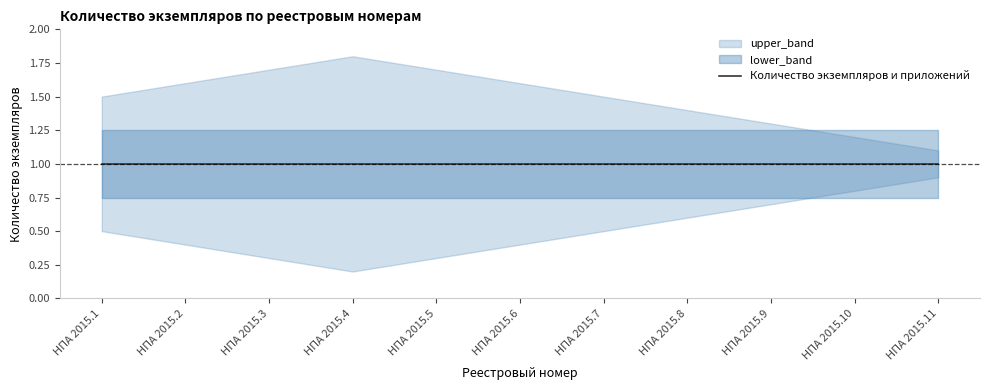

Rank the categories by upper_band value from highest to lowest.

НПА 2015.4, НПА 2015.3, НПА 2015.5, НПА 2015.2, НПА 2015.6, НПА 2015.1, НПА 2015.7, НПА 2015.8, НПА 2015.9, НПА 2015.10, НПА 2015.11